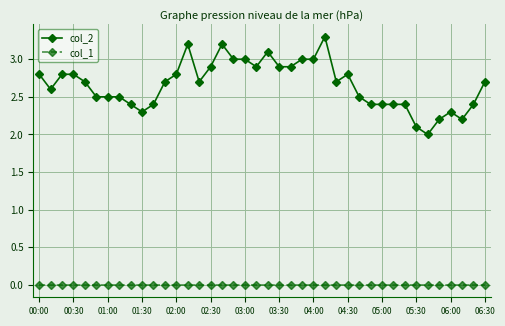

Which series has the largest range (max minus min)?

col_2